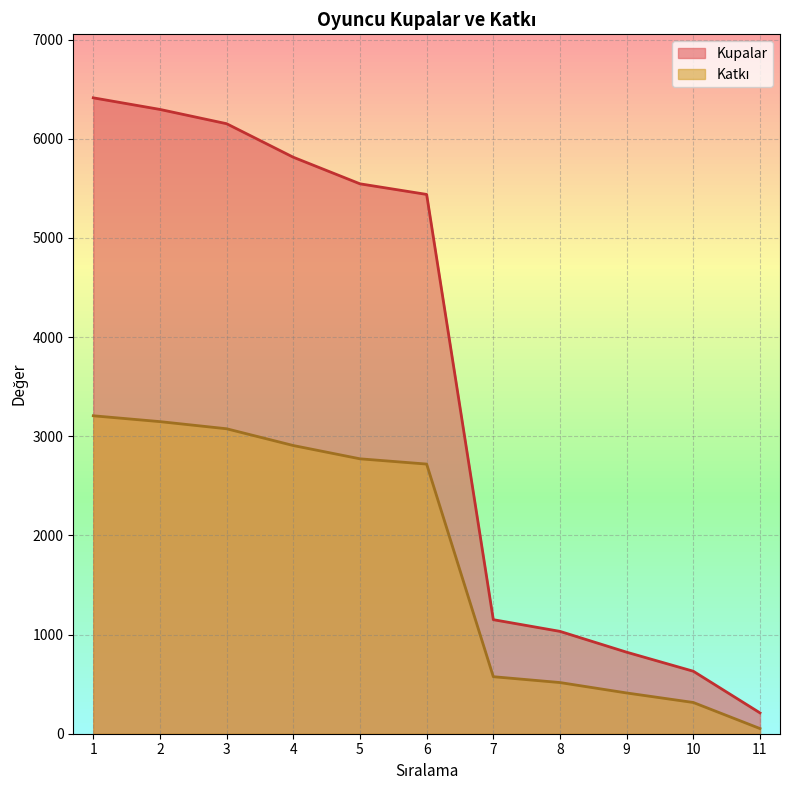

How many values in the Kupalar series exceed 5438?

5